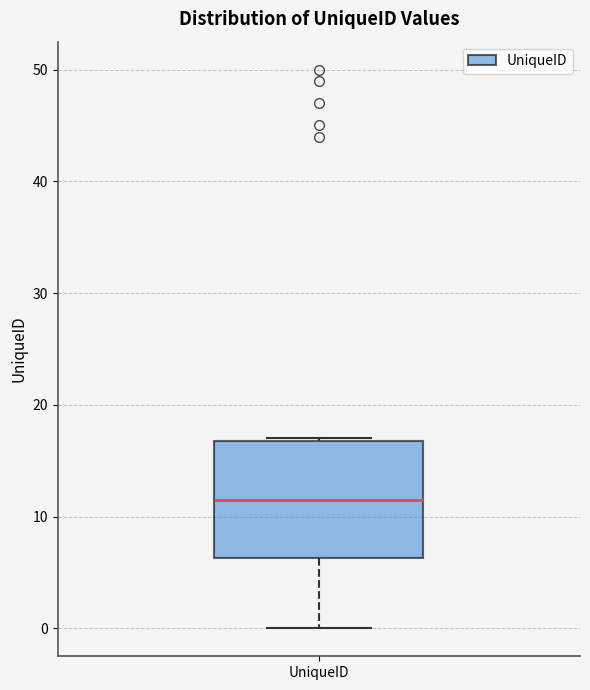

Where does the median line of the box for UniqueID sit on the y-axis? The values are not printed on the chart, so give them approximately, as read against the axis.

12